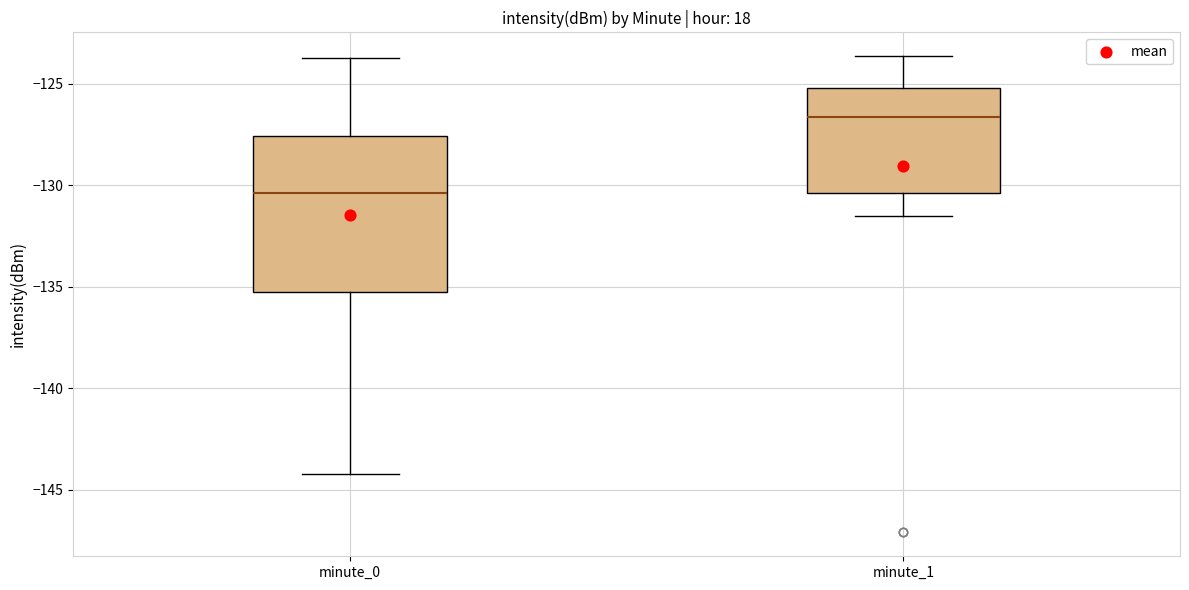

Which box is the tallest, from its lower edge to its upper edge?

minute_0